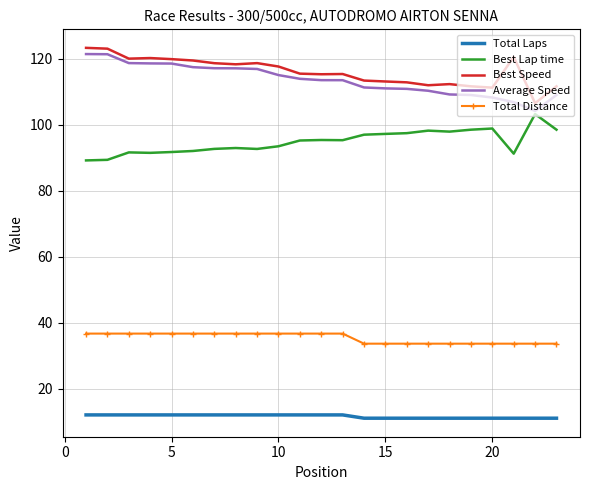

Count the number of data series in this chart.

5